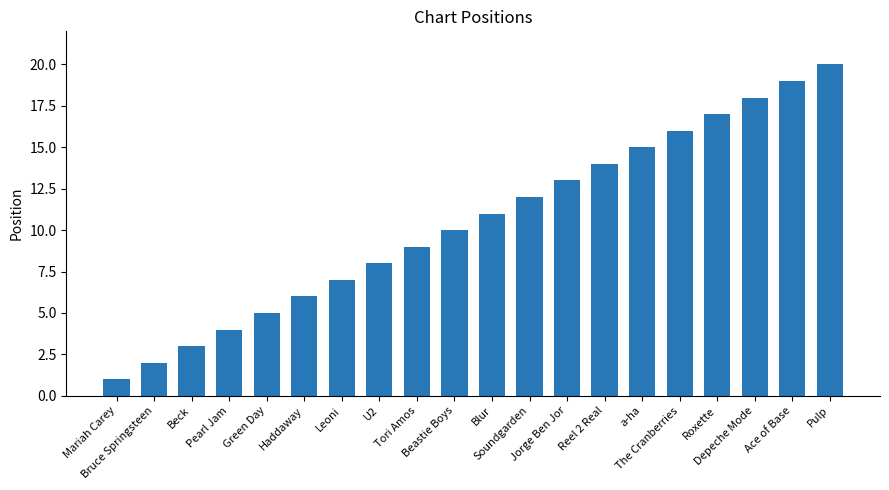

Reading left to right, extract all data points from this chart.

Mariah Carey=1	Bruce Springsteen=2	Beck=3	Pearl Jam=4	Green Day=5	Haddaway=6	Leoni=7	U2=8	Tori Amos=9	Beastie Boys=10	Blur=11	Soundgarden=12	Jorge Ben Jor=13	Reel 2 Real=14	a-ha=15	The Cranberries=16	Roxette=17	Depeche Mode=18	Ace of Base=19	Pulp=20